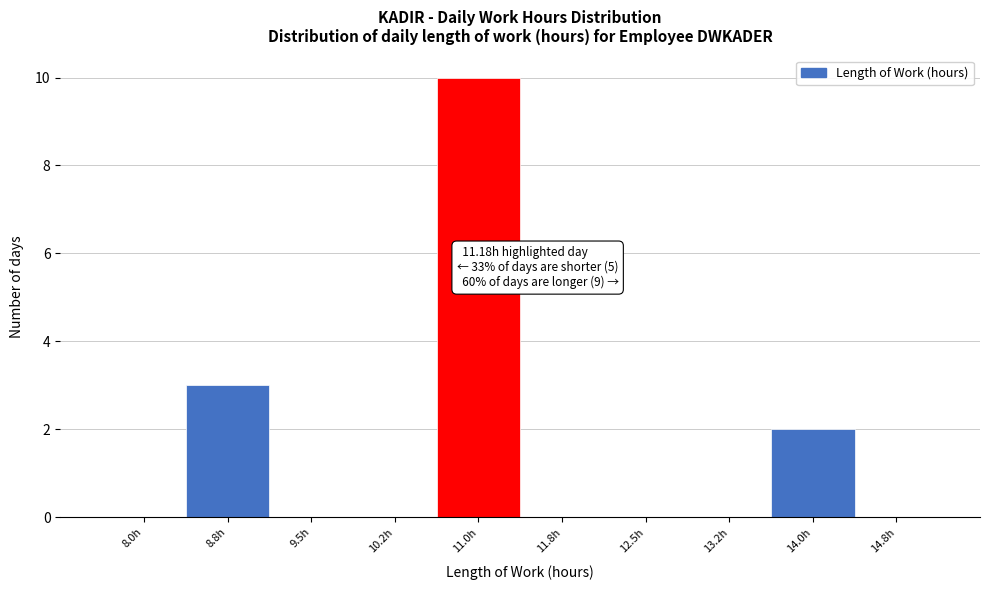

Reading right to left, extract all data points from this chart.

14.8h=0	14.0h=2	13.2h=0	12.5h=0	11.8h=0	11.0h=10	10.2h=0	9.5h=0	8.8h=3	8.0h=0